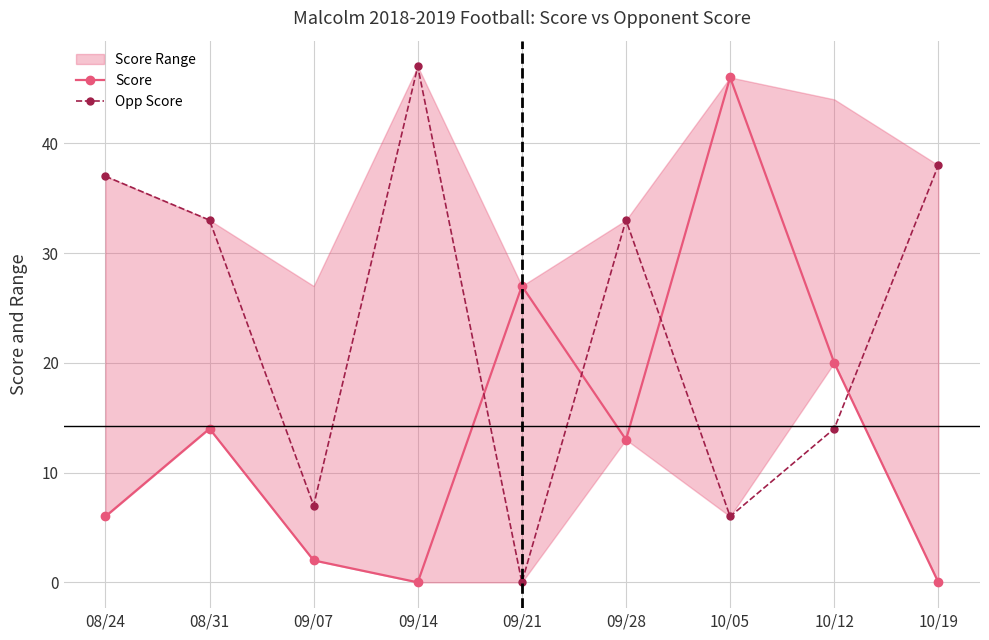

Is it true that Score equals 2 at 09/07?

True